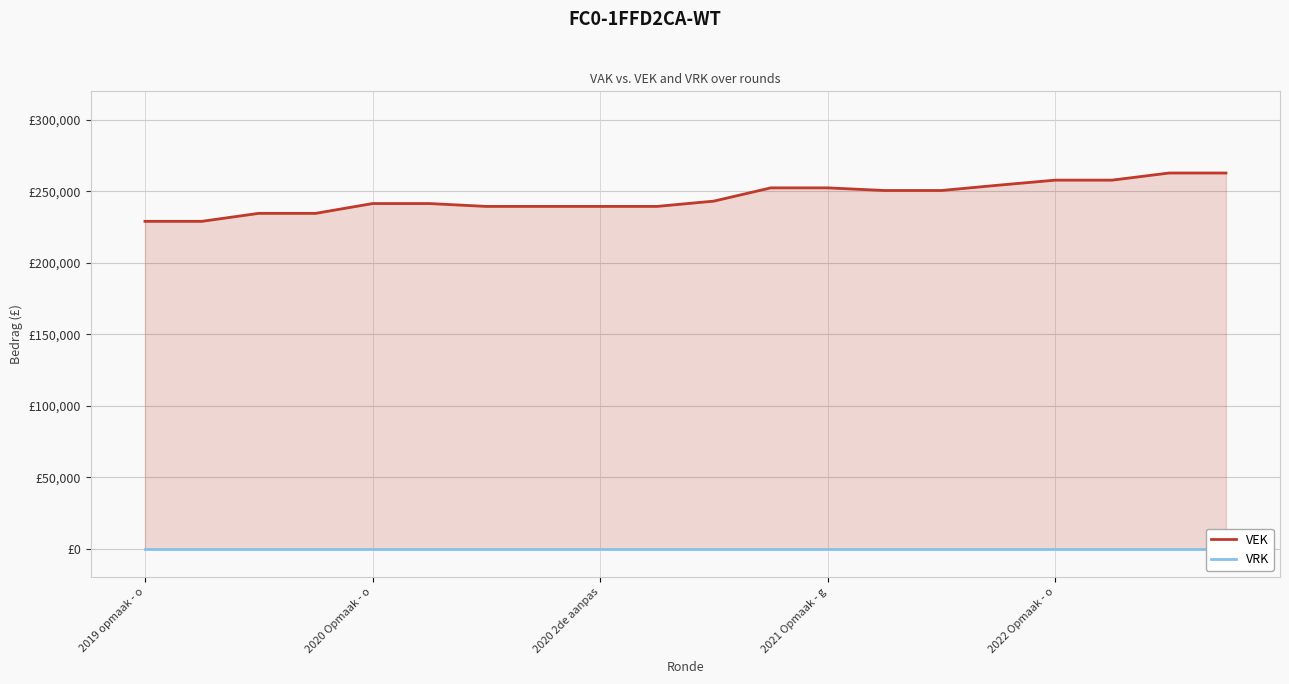

What is the difference between the maximum and minimum values in the VEK series?

33808